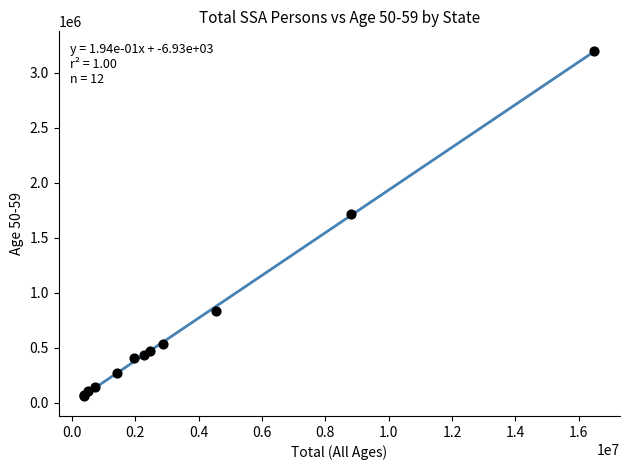

What Y value in the scatter plot is closest to 1627583?

1714738